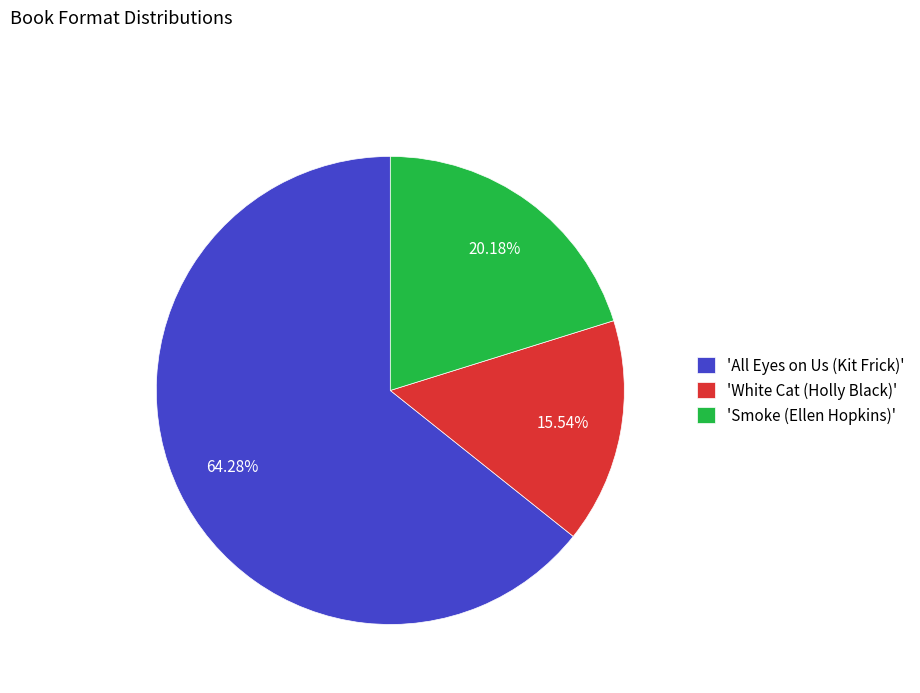

Count the number of slices in the pie.

3